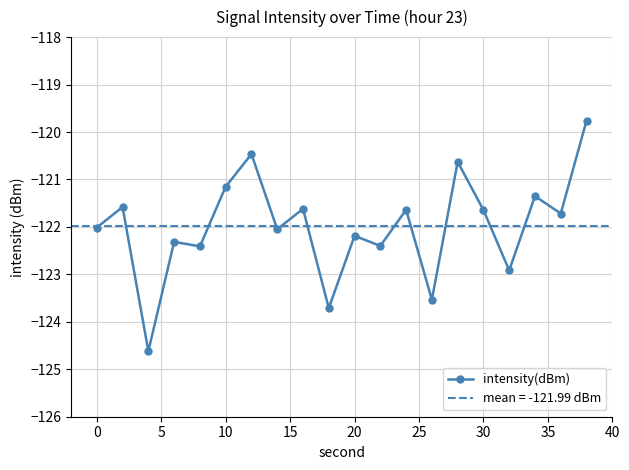

What is the value of the 7th point from the left?

-120.5